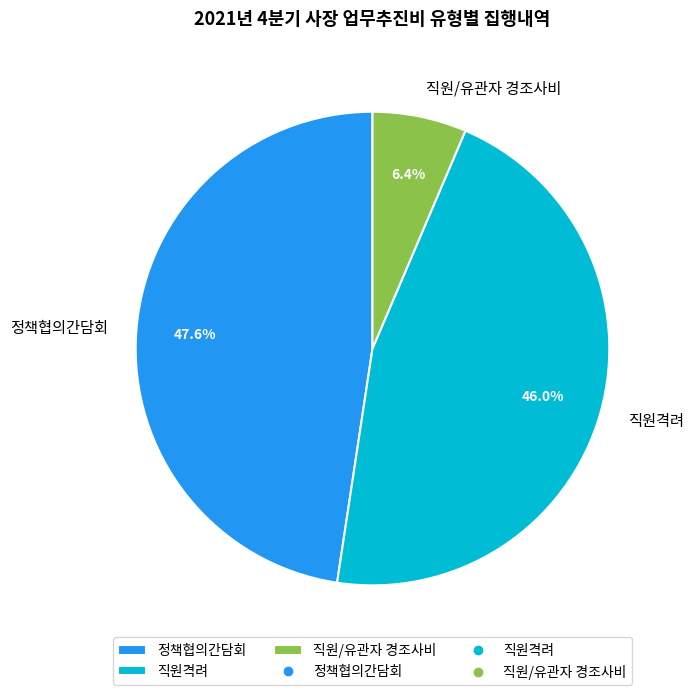

Does 직원/유관자 경조사비 account for over 50% of the chart?

No